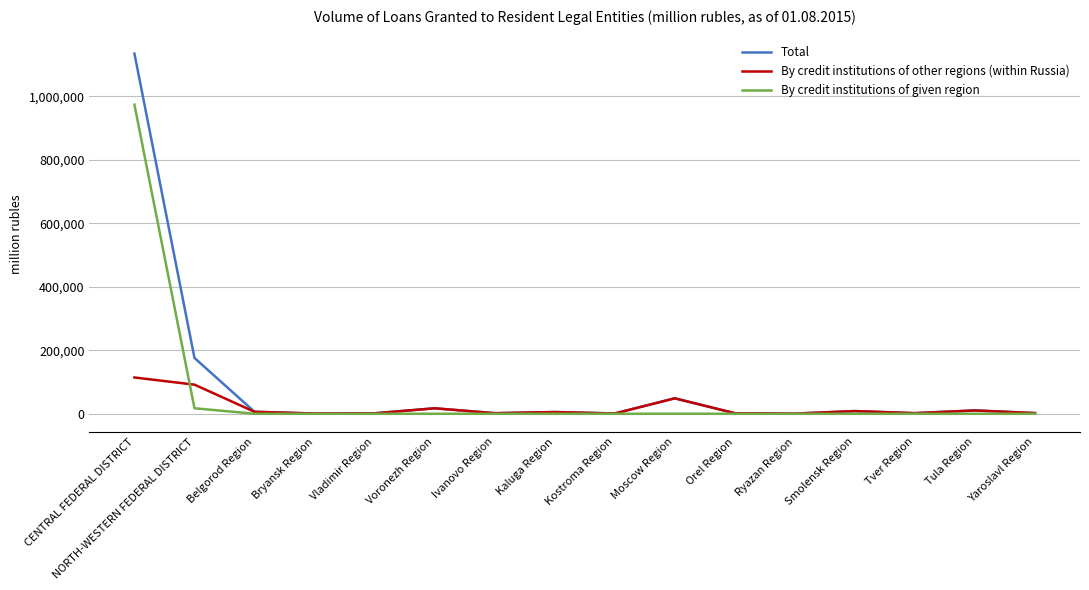

What is the difference between the second highest and second lowest values in the By credit institutions of given region series?

17359